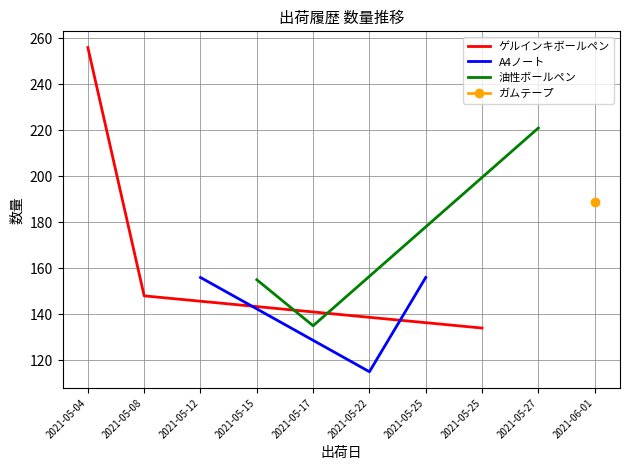

At which label does ゲルインキボールペン reach its minimum?

2021-05-25